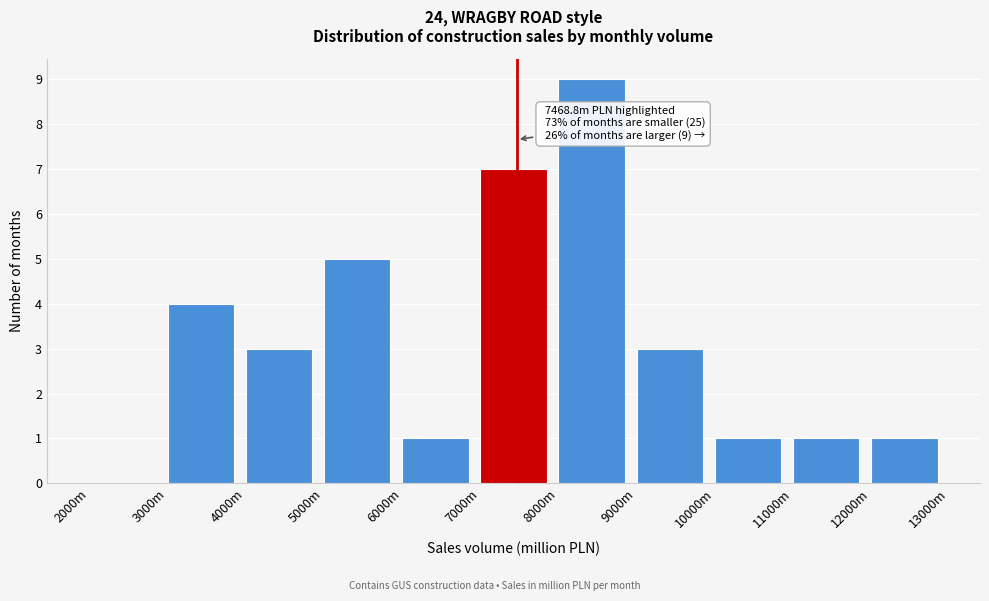

Reading left to right, what are all the values shown in this chart?

2000m=0	3000m=4	4000m=3	5000m=5	6000m=1	7000m=7	8000m=9	9000m=3	10000m=1	11000m=1	12000m=1